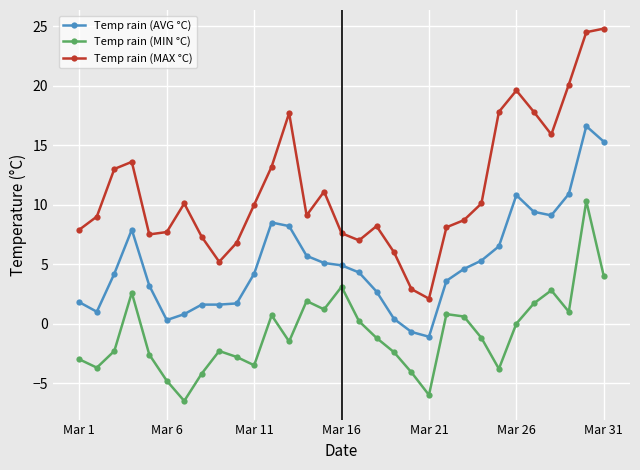

What is the average value of the Temp rain (AVG °C) series?

5.1